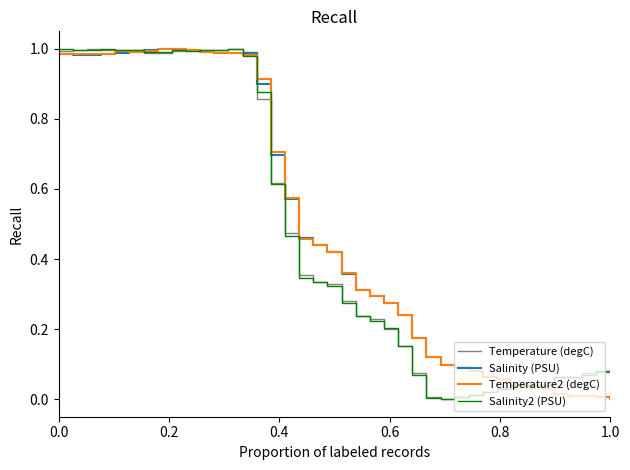

Does the chart have visible grid lines?

No